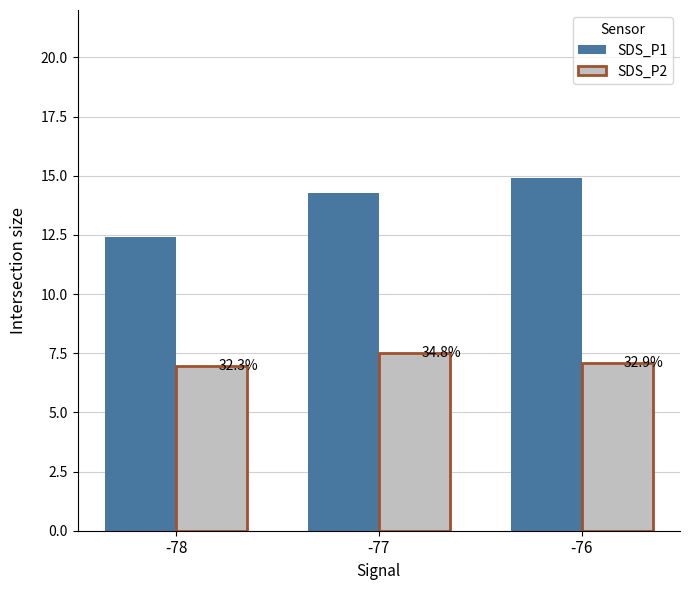

What are all the series names shown in the legend?

SDS_P1, SDS_P2